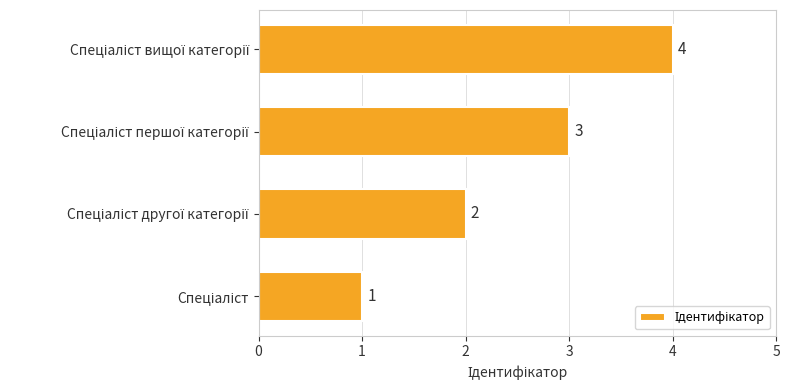

Count the values in the range 2 to 4.

3